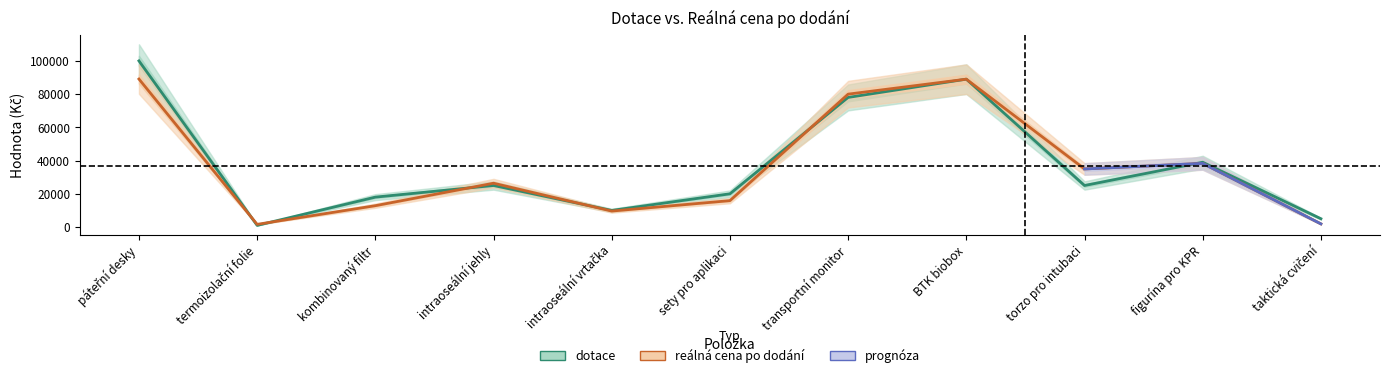

What is the approximate value of dotace at taktická cvičení?

5000.0